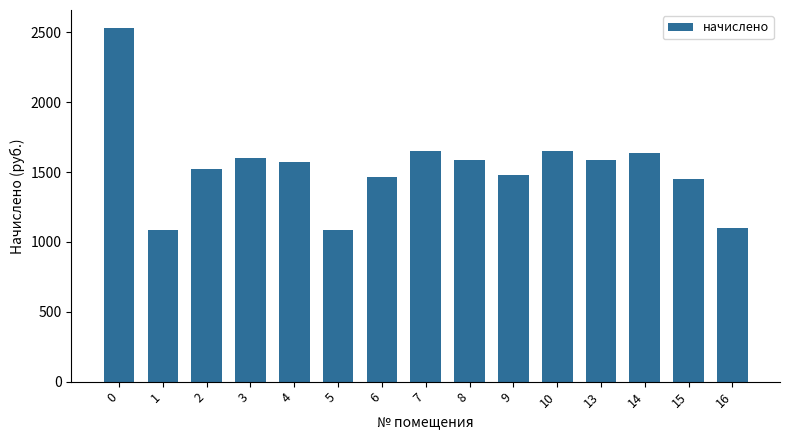

Approximately how many times larger is the value at 8 compared to 0?

0.6